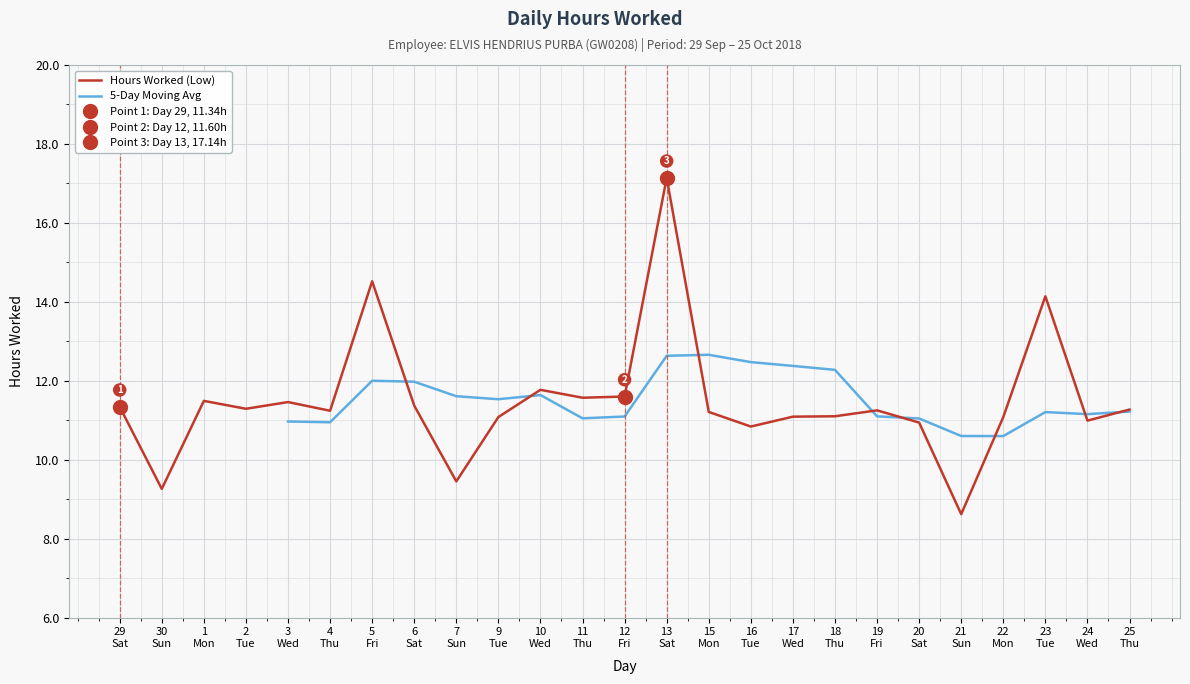

What is the highest value of the Hours Worked (Low) series?

17.1